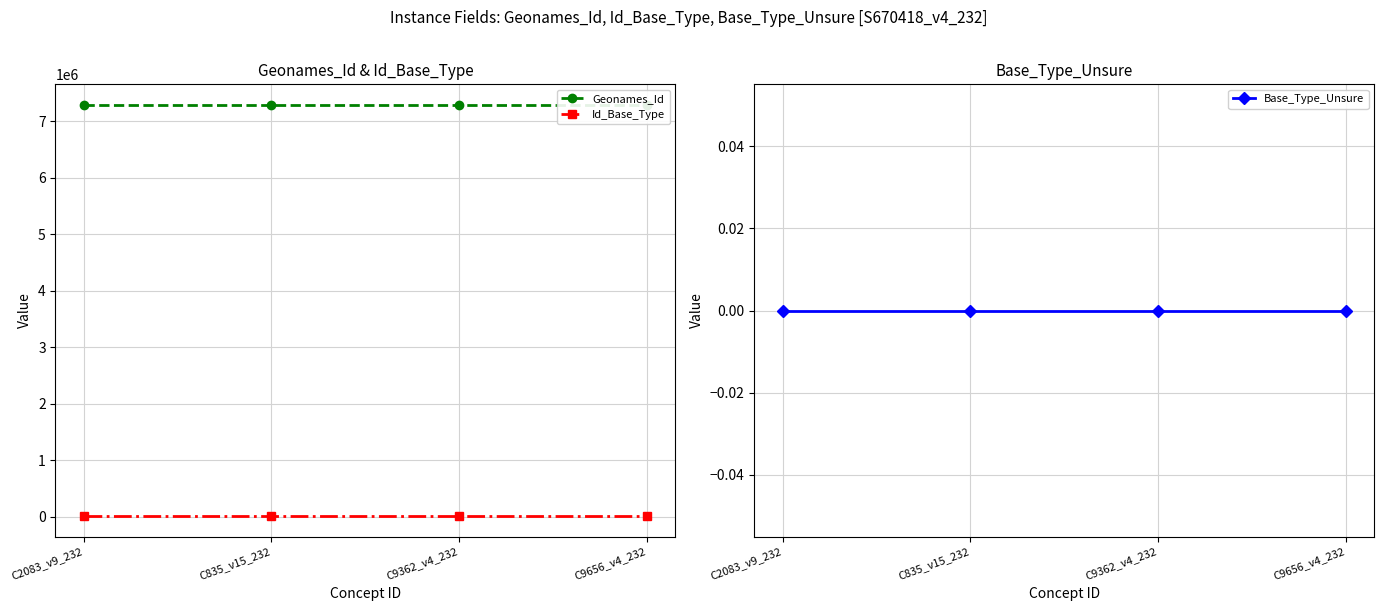

Rank the series by their maximum value, from highest to lowest.

Geonames_Id, Id_Base_Type, Base_Type_Unsure